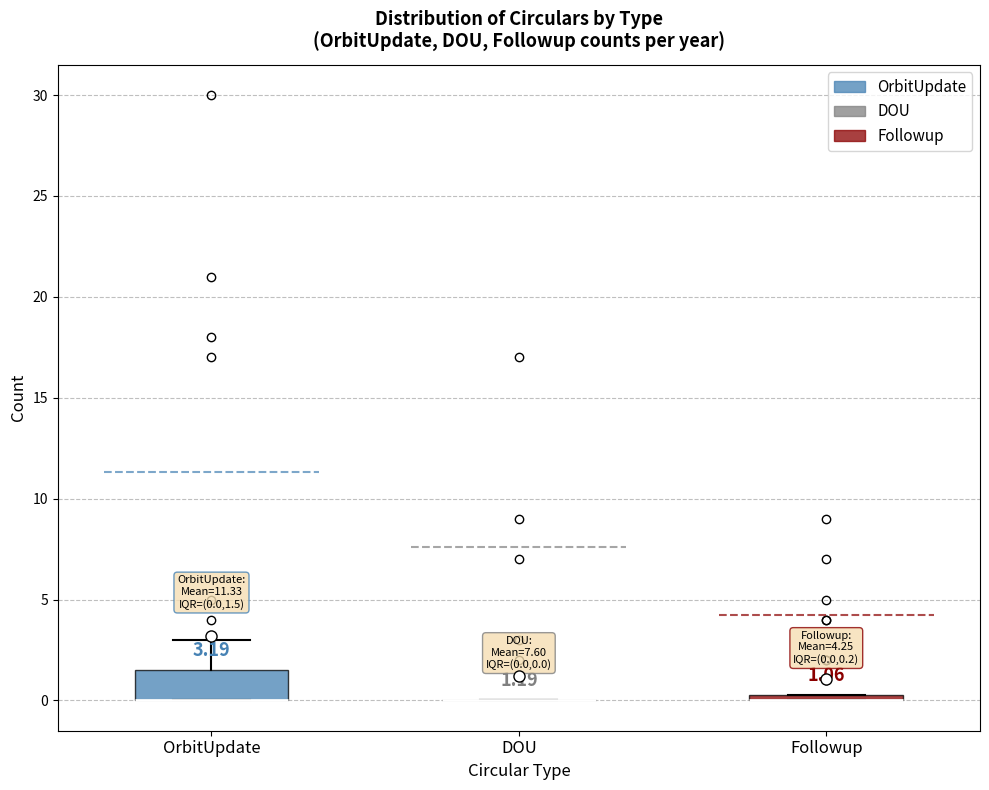

Which box is the tallest, from its lower edge to its upper edge?

OrbitUpdate